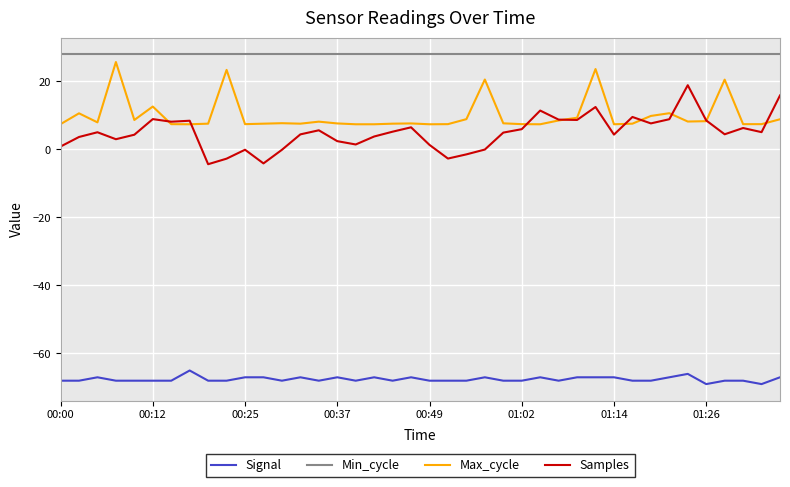

Which series has the largest total across all categories?

Min_cycle